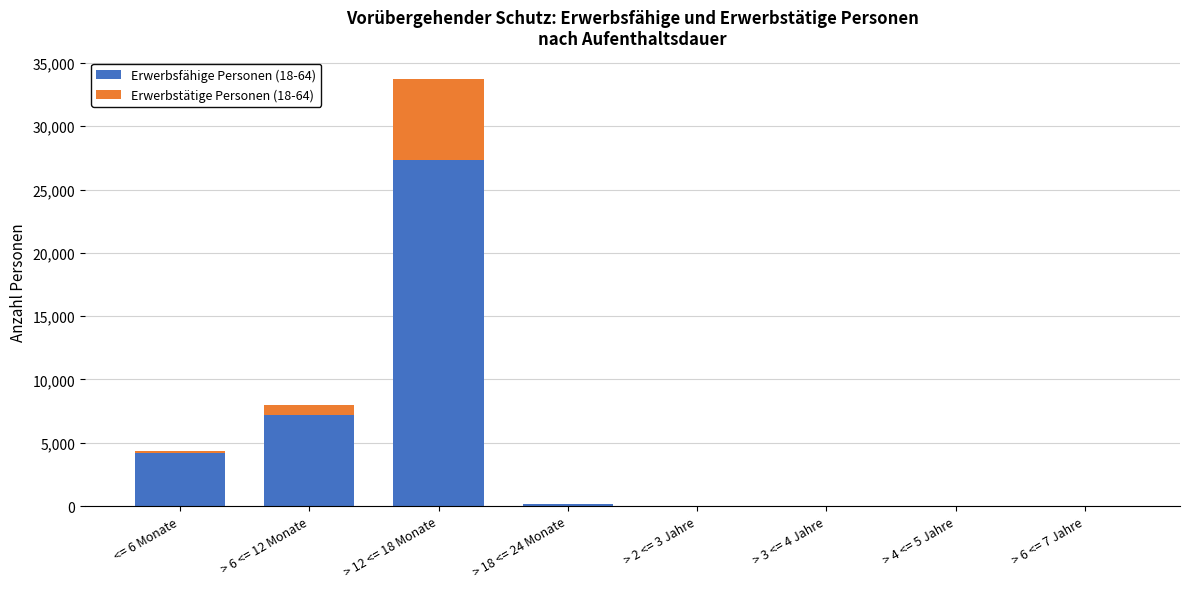

At which category is the sum across all series the highest?

> 12 <= 18 Monate